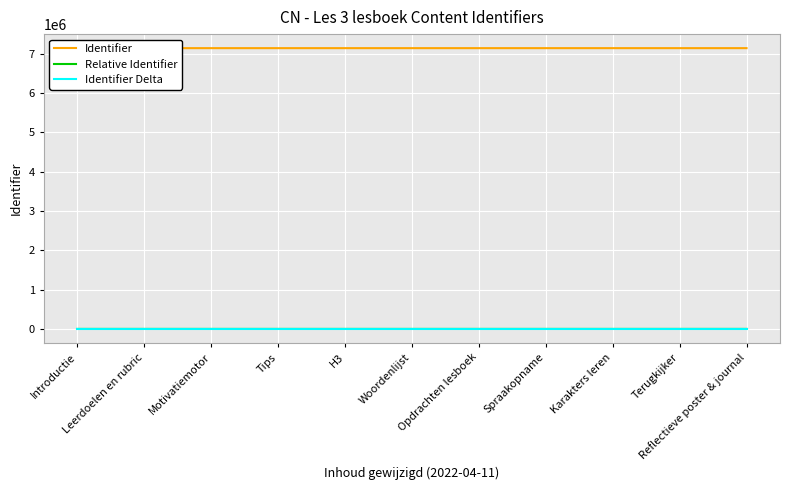

True or false: Relative Identifier and Identifier Delta intersect in this chart.

False